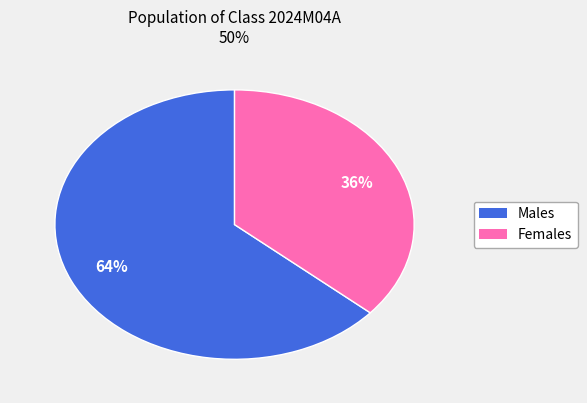

Does any single category account for the majority?

Yes